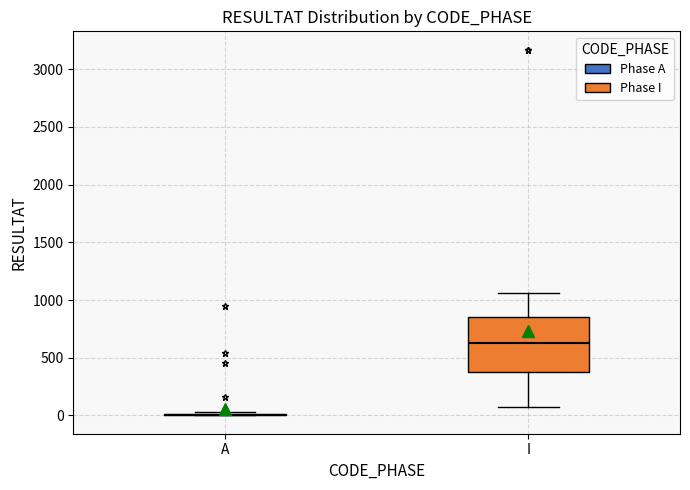

Reading left to right, read every box against the y-axis: the position of its median line, the range the box covers, and the ends of its whiskers. The values are not printed on the chart, so give them approximately, as read against the axis.

A: box collapsed to a line at 0, whiskers 0 to 50
I: median 650, box 400 to 850, whiskers 50 to 1050